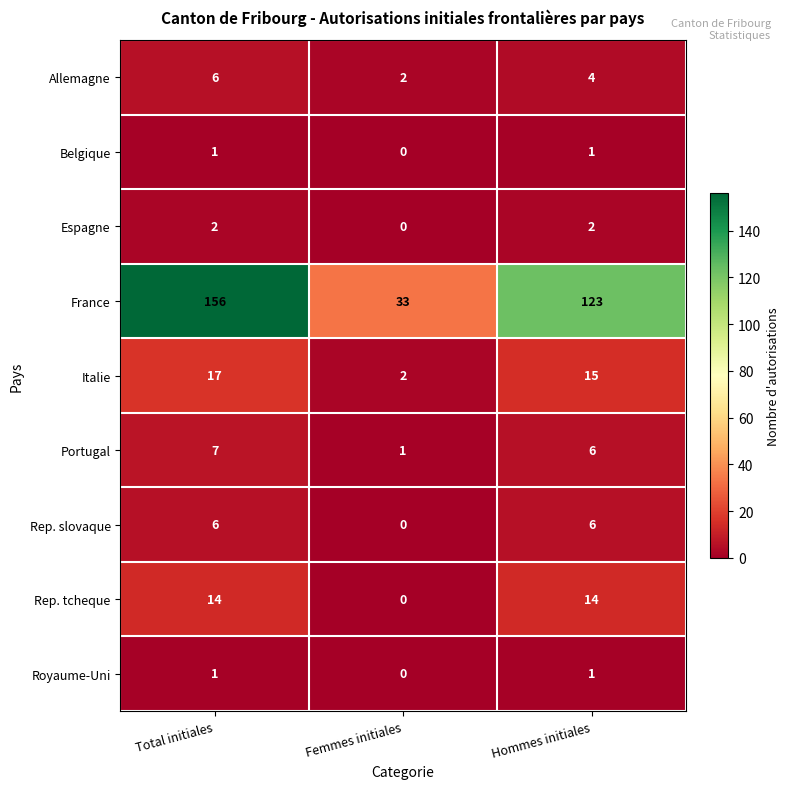

Rank the categories by Portugal value from lowest to highest.

Femmes initiales, Hommes initiales, Total initiales